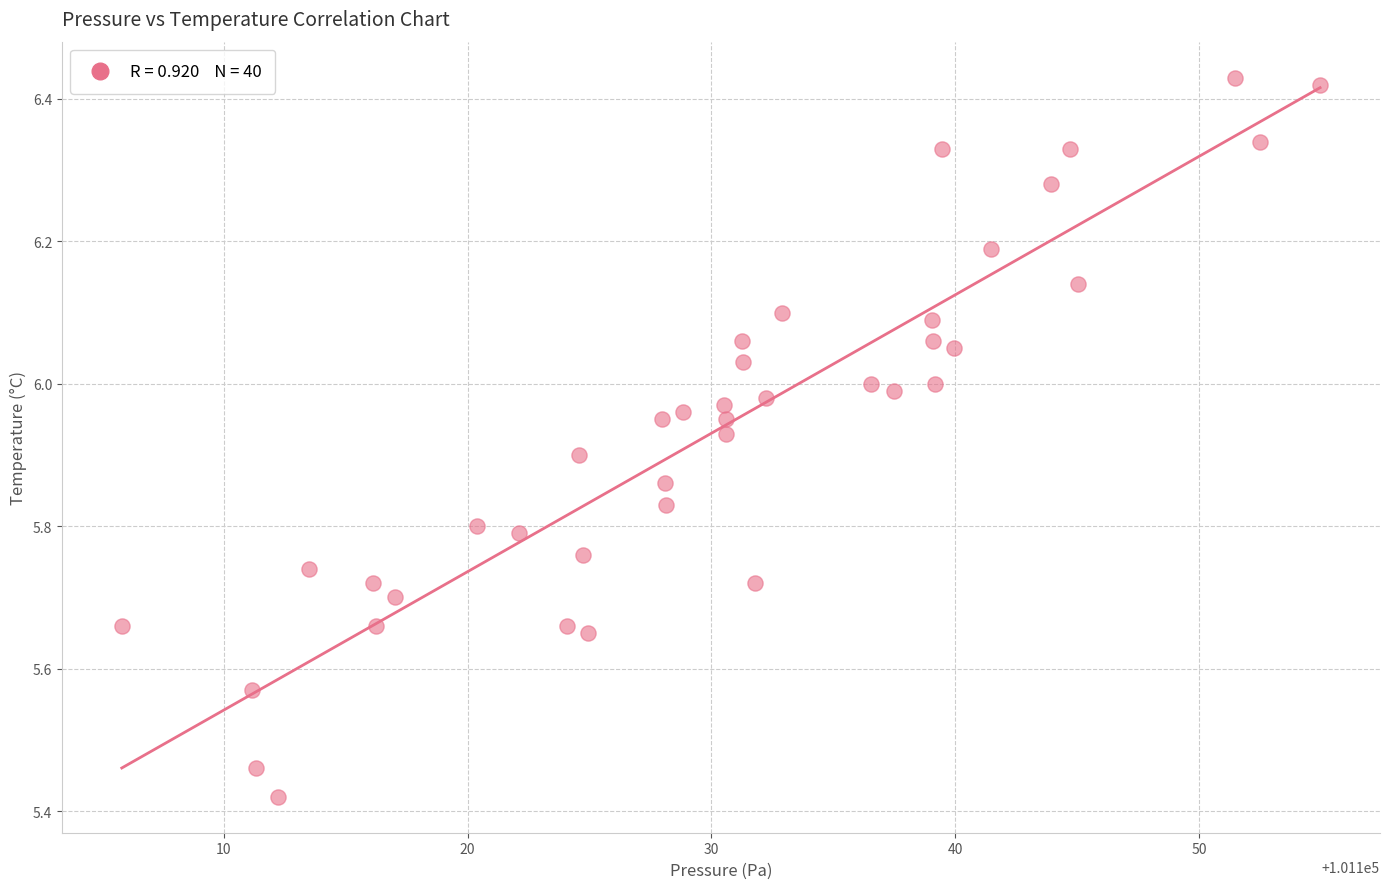

What is the range of X values (max minus min)?

49.2